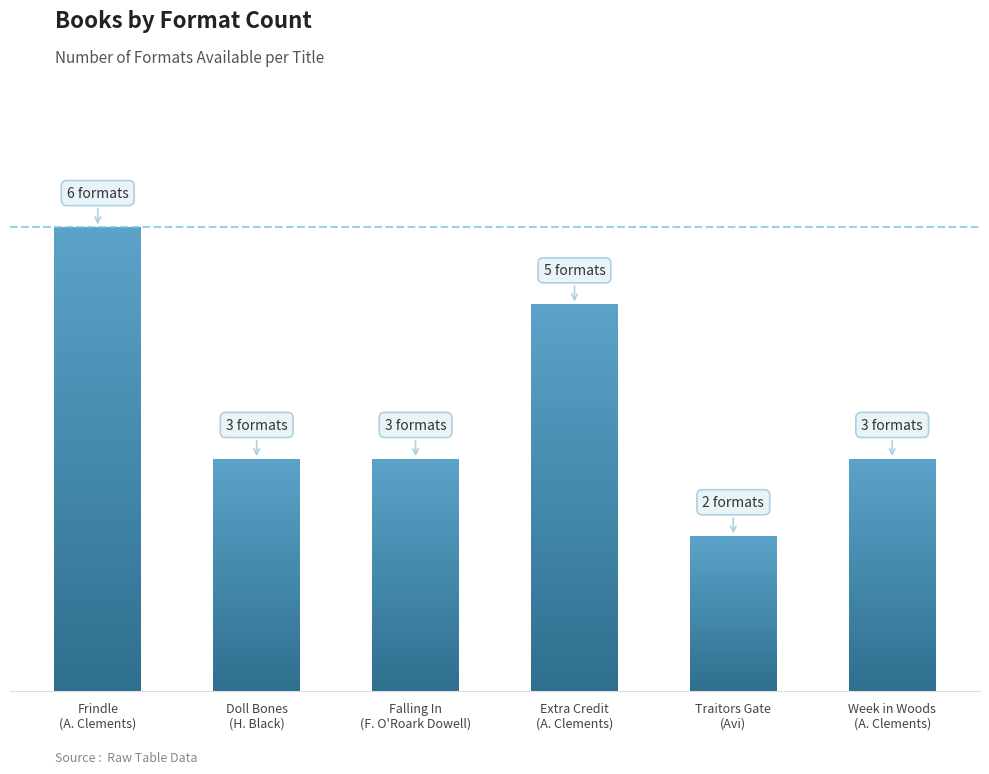

The value at Frances O'Roark Dowell (Falling In) is 3. True or false?

True